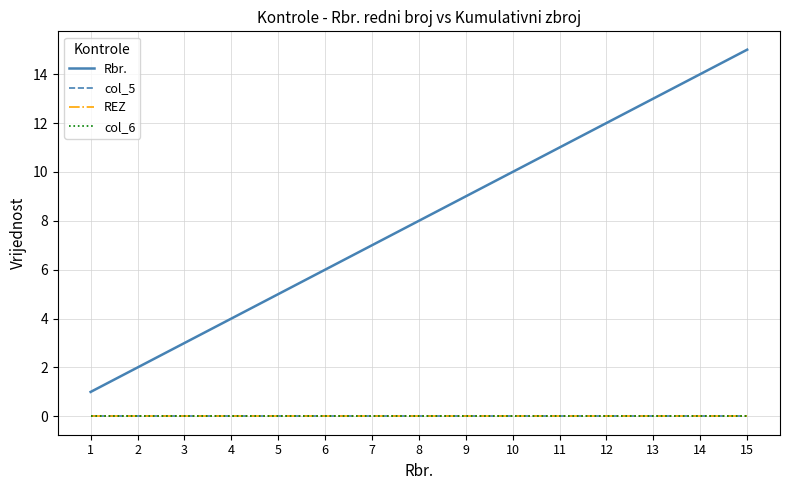

Reading left to right, what are all the values shown in this chart?

Rbr.: 1	2	3	4	5	6	7	8	9	10	11	12	13	14	15
col_5: 0	0	0	0	0	0	0	0	0	0	0	0	0	0	0
REZ: 0	0	0	0	0	0	0	0	0	0	0	0	0	0	0
col_6: 0	0	0	0	0	0	0	0	0	0	0	0	0	0	0